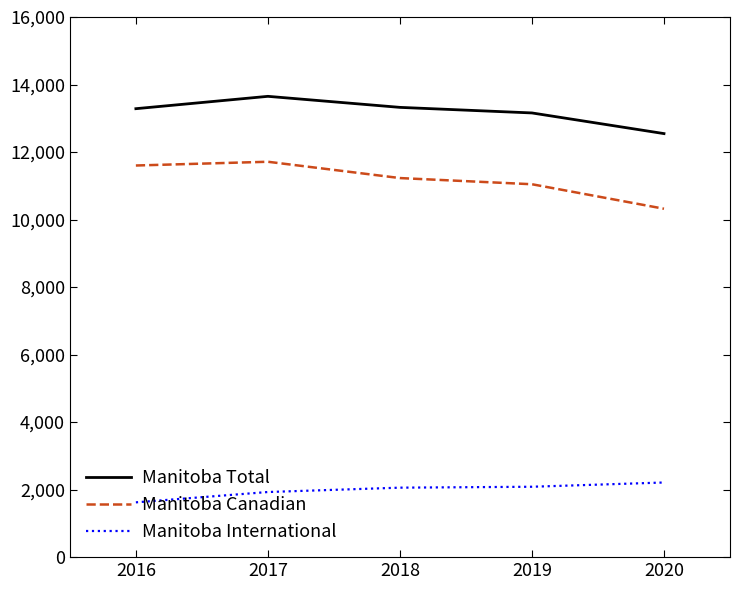

What is the spread (max minus min) of values at 2016?

11661